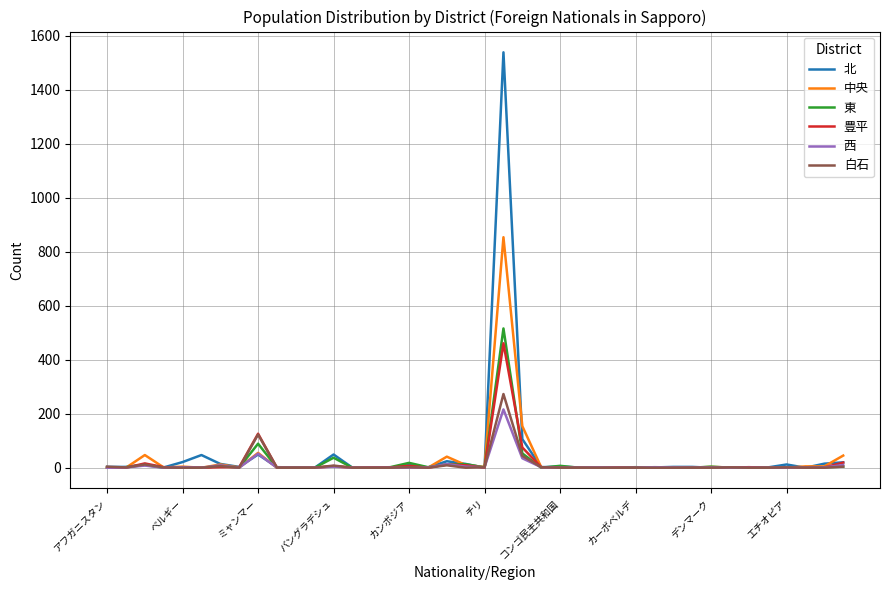

What is the highest value of the 豊平 series?

461